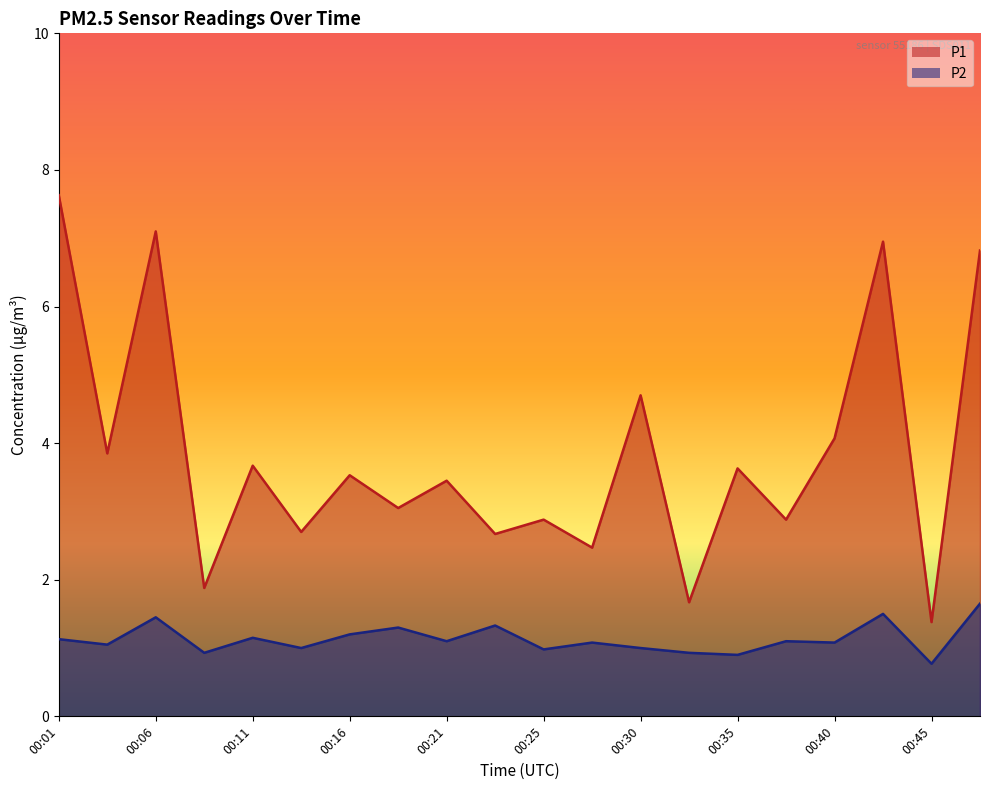

What is the average value of the P1 series?

3.8